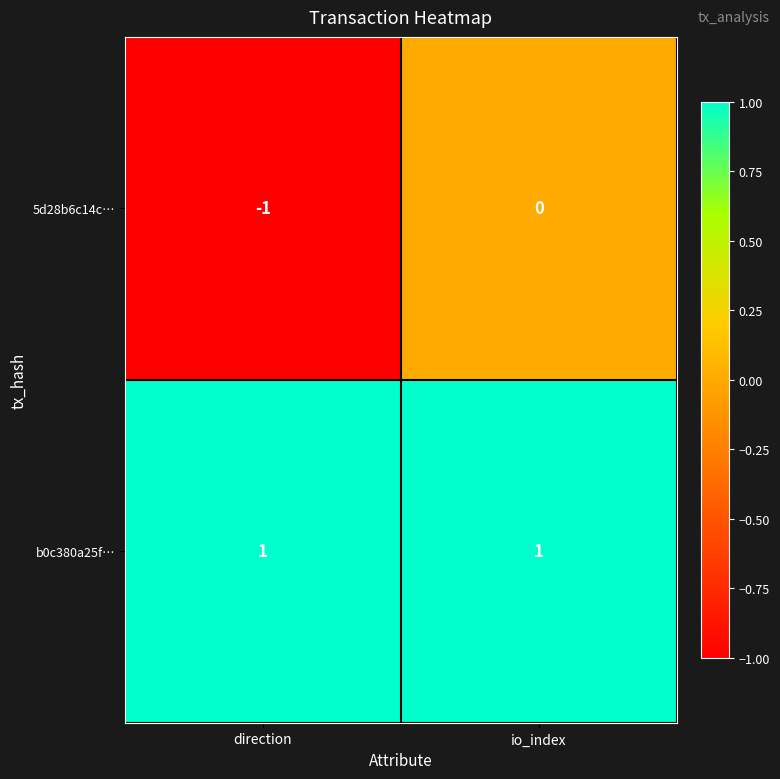

At direction, list the series in order from largest to smallest.

b0c380a25f…, 5d28b6c14c…